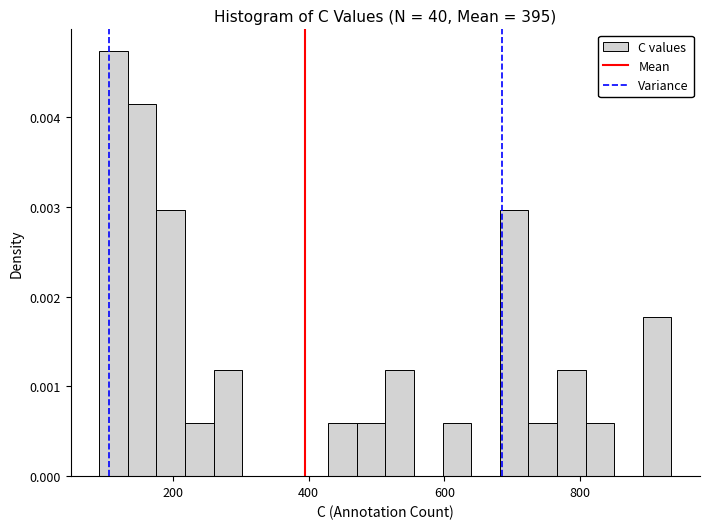

Read against the x-axis, roughly where is the centre of the tallest bar?

120